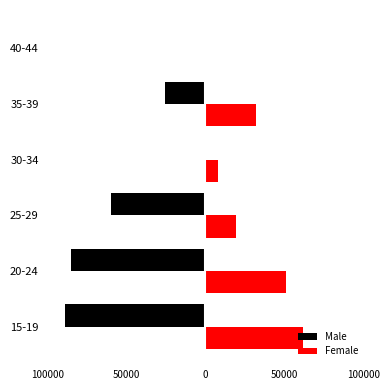

What are all the series names shown in the legend?

Male, Female